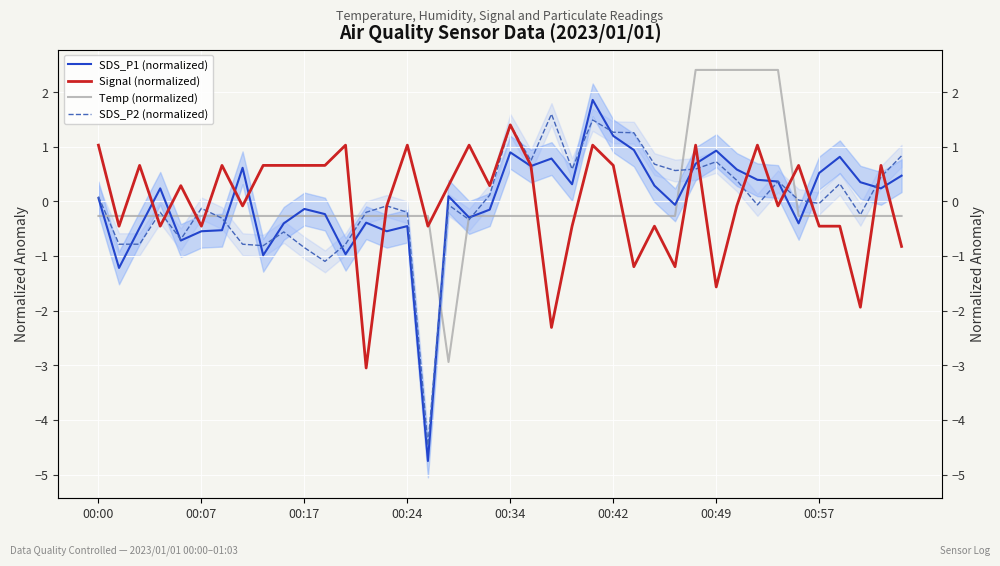

Between 8 and 16, which series saw the biggest shift?

SDS_P1 (normalized)